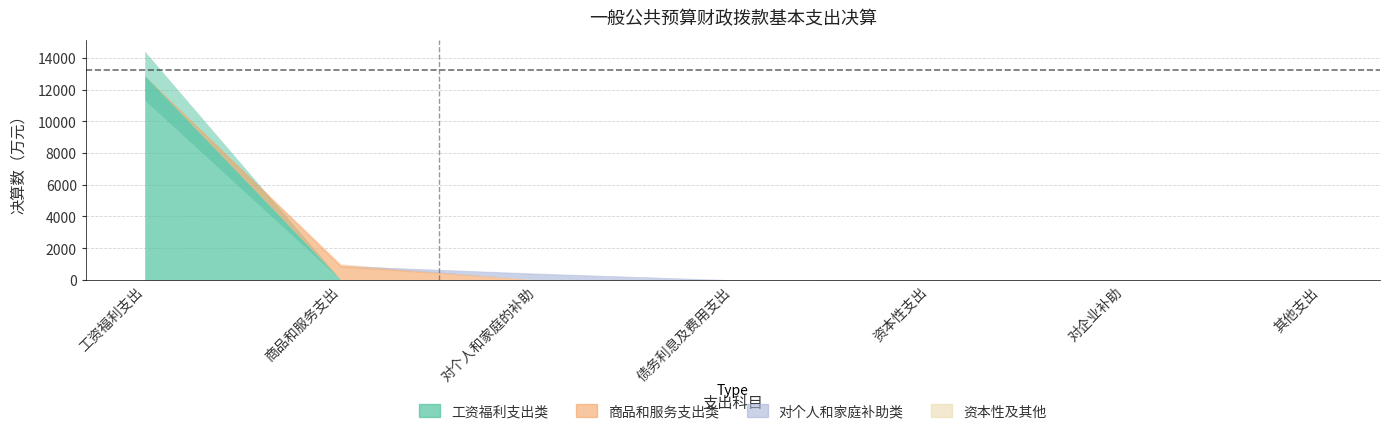

Reading left to right, transcribe all the data shown in this chart.

工资福利支出类: 工资福利支出=12879.6	商品和服务支出=0.0	对个人和家庭的补助=0.0	债务利息及费用支出=0.0	资本性支出=0.0	对企业补助=0.0	其他支出=0.0
商品和服务支出类: 工资福利支出=0.0	商品和服务支出=895.1	对个人和家庭的补助=0.0	债务利息及费用支出=0.0	资本性支出=0.0	对企业补助=0.0	其他支出=0.0
对个人和家庭补助类: 工资福利支出=0.0	商品和服务支出=0.0	对个人和家庭的补助=383.7	债务利息及费用支出=0.0	资本性支出=0.0	对企业补助=0.0	其他支出=0.0
资本性及其他: 工资福利支出=0.0	商品和服务支出=0.0	对个人和家庭的补助=0.0	债务利息及费用支出=0.0	资本性支出=21.0	对企业补助=0.0	其他支出=0.0